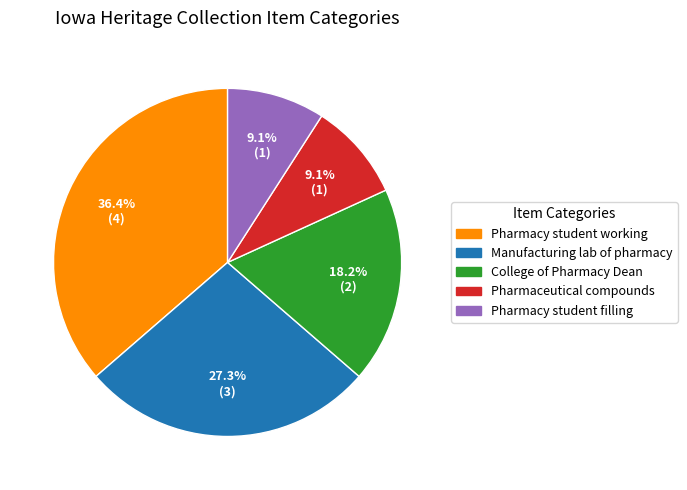

What portion of the pie excludes Pharmacy student working?

63.6%